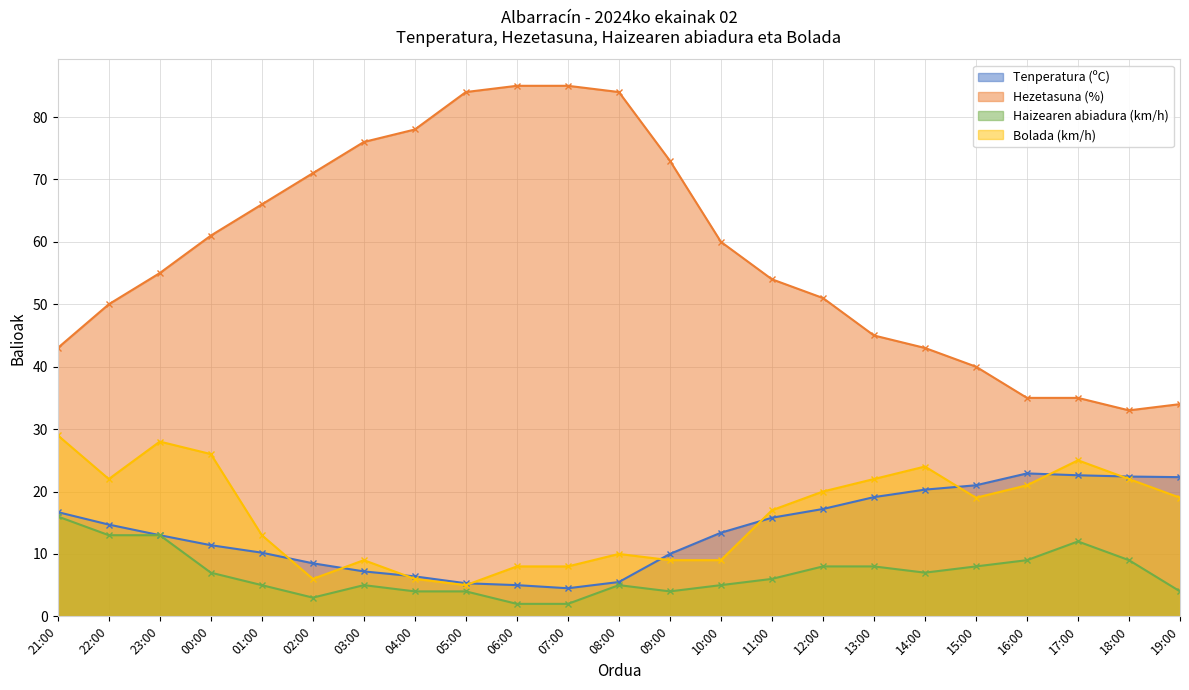

True or false: Hezetasuna (%) and Bolada (km/h) cross at least once.

False